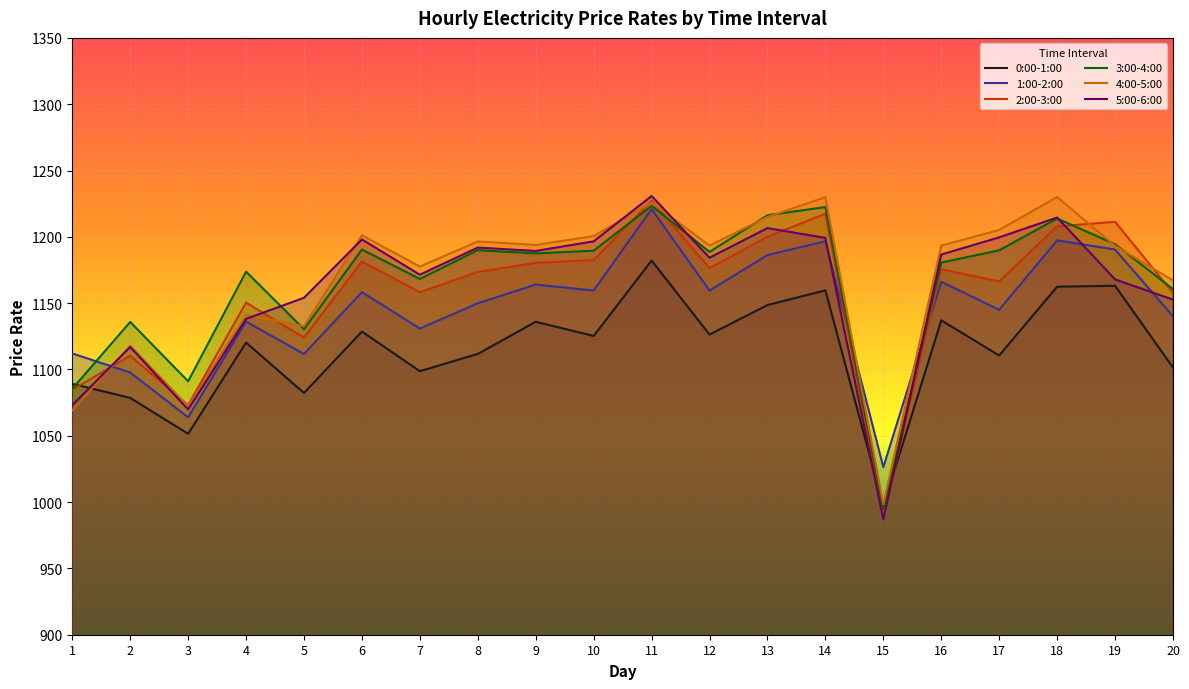

True or false: 3:00-4:00 and 4:00-5:00 cross at least once.

True